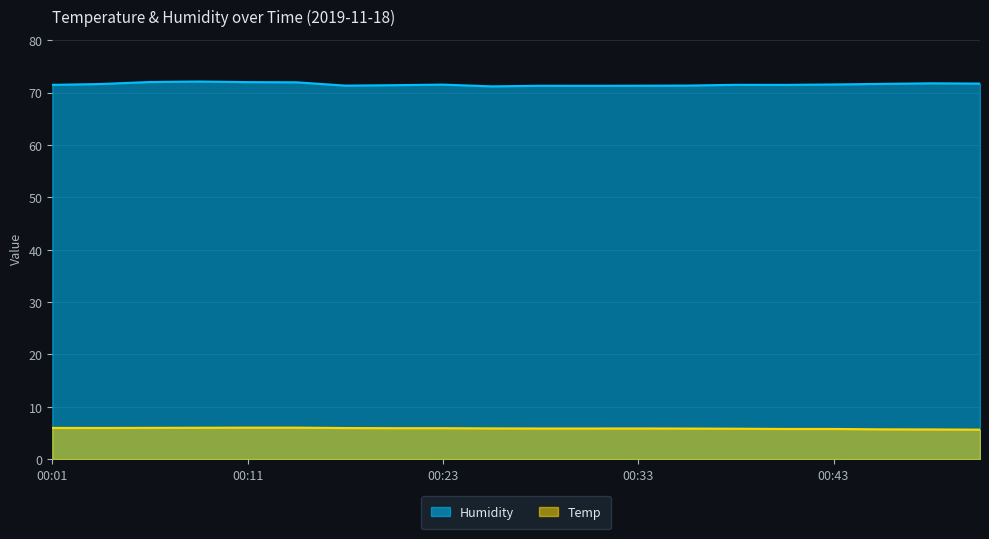

Which has a higher value, 00:31 or 00:13?

00:13